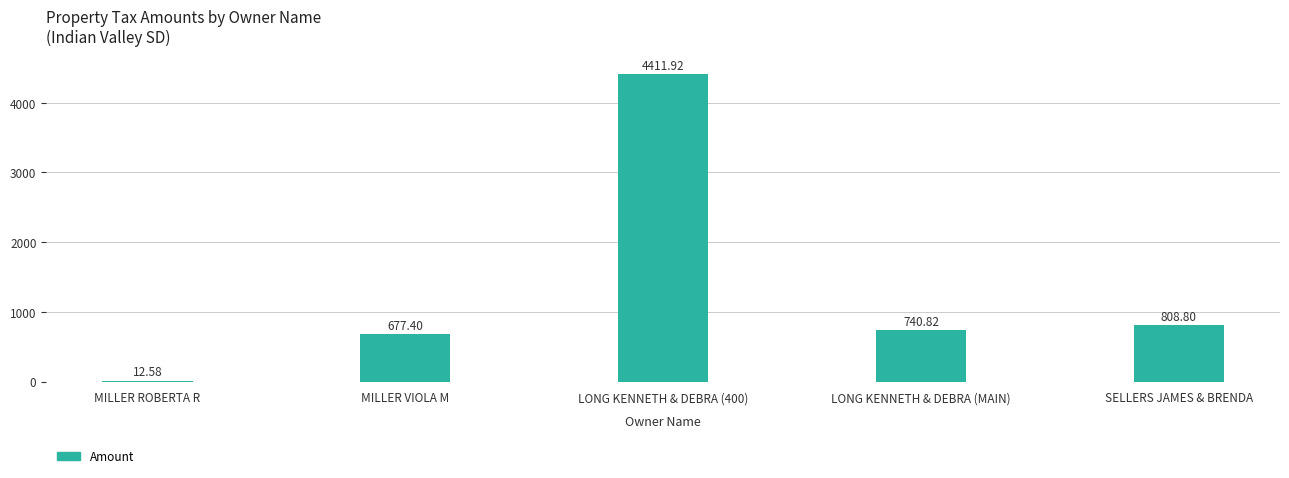

Where is the data nearest to the value 2212?

SELLERS JAMES & BRENDA